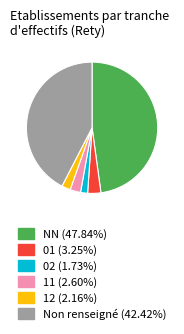

How many slices are in this pie chart?

6